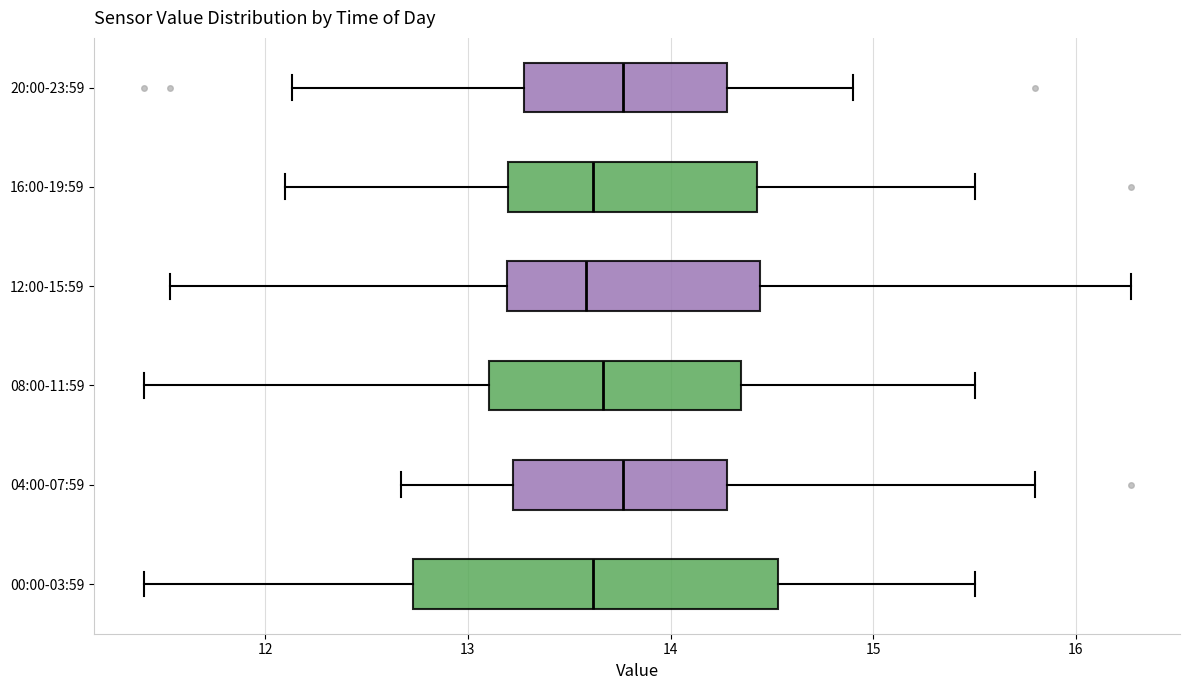

Reading bottom to top, read every box against the x-axis: the position of its median line, the range the box covers, and the ends of its whiskers. The values are not printed on the chart, so give them approximately, as read against the axis.

00:00-03:59: median 13.6, box 12.7 to 14.5, whiskers 11.4 to 15.5
04:00-07:59: median 13.8, box 13.2 to 14.3, whiskers 12.7 to 15.8
08:00-11:59: median 13.7, box 13.1 to 14.4, whiskers 11.4 to 15.5
12:00-15:59: median 13.6, box 13.2 to 14.4, whiskers 11.5 to 16.3
16:00-19:59: median 13.6, box 13.2 to 14.4, whiskers 12.1 to 15.5
20:00-23:59: median 13.8, box 13.3 to 14.3, whiskers 12.1 to 14.9